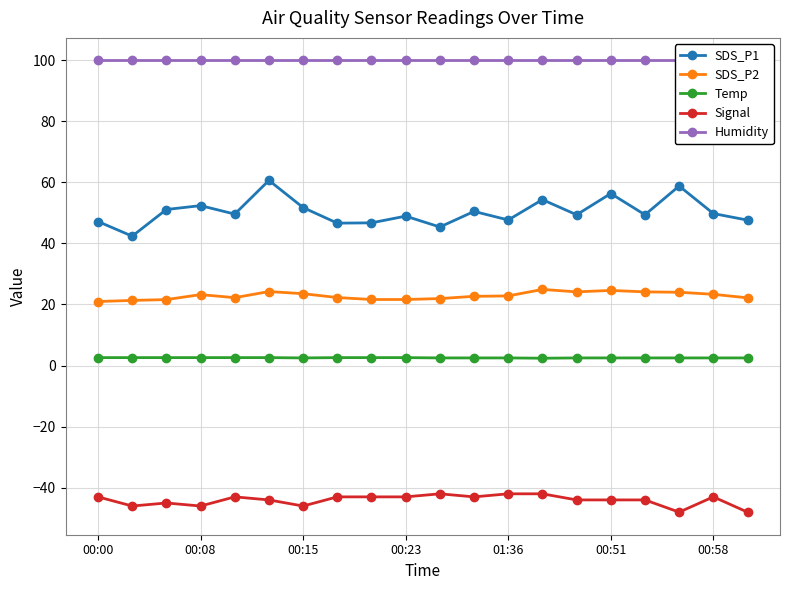

Is this an area chart (filled region under the line)?

No